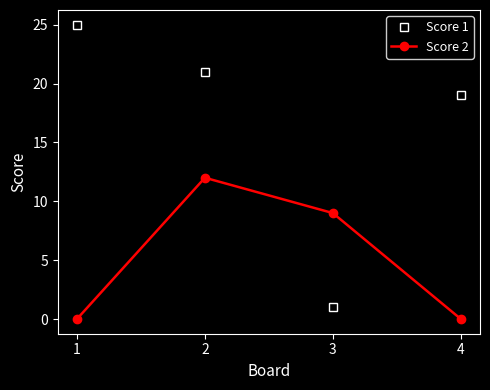

True or false: Score 1 and Score 2 cross at least once.

True